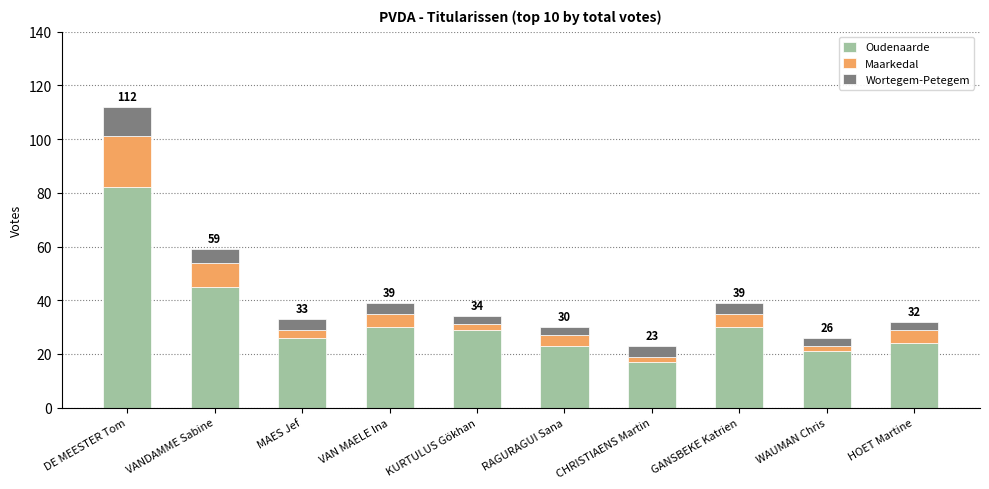

Reading left to right, what are the values for Oudenaarde?

82	45	26	30	29	23	17	30	21	24